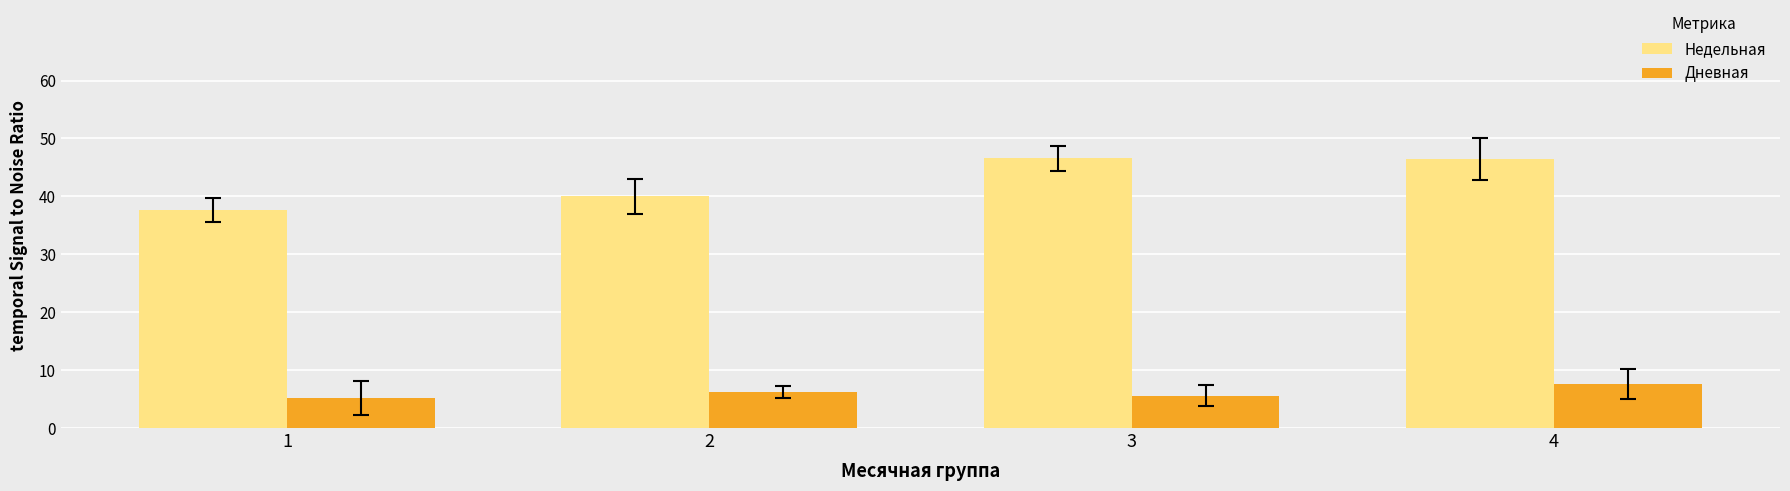

What is the value of the Дневная bar at the 2nd from the left?

6.2